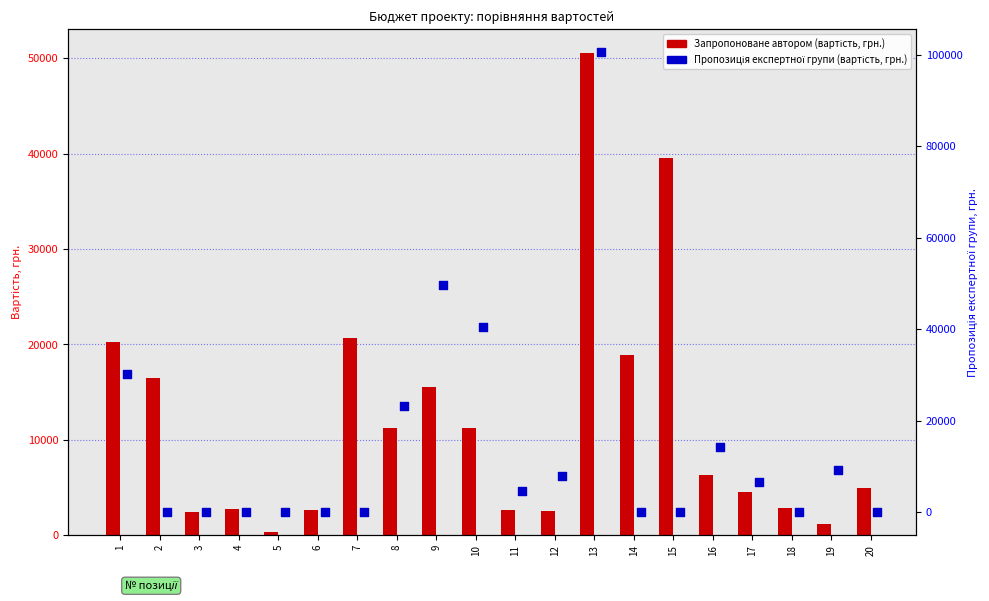

Which series contains the lowest Y value?

Пропозиція експертної групи (вартість, грн.)